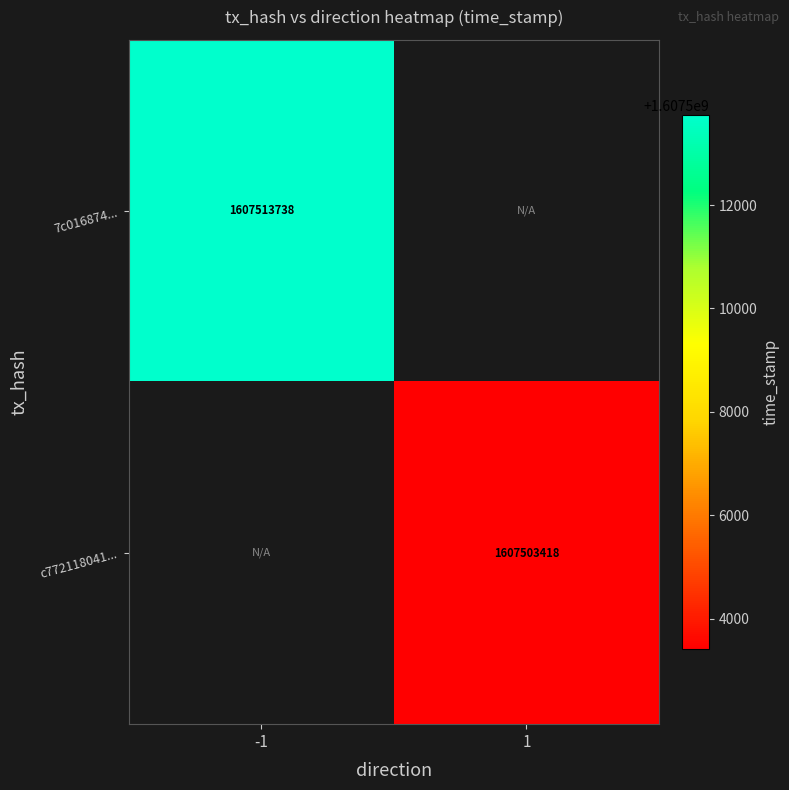

True or false: 7c016874... has a value of 1607513738 at -1.

True